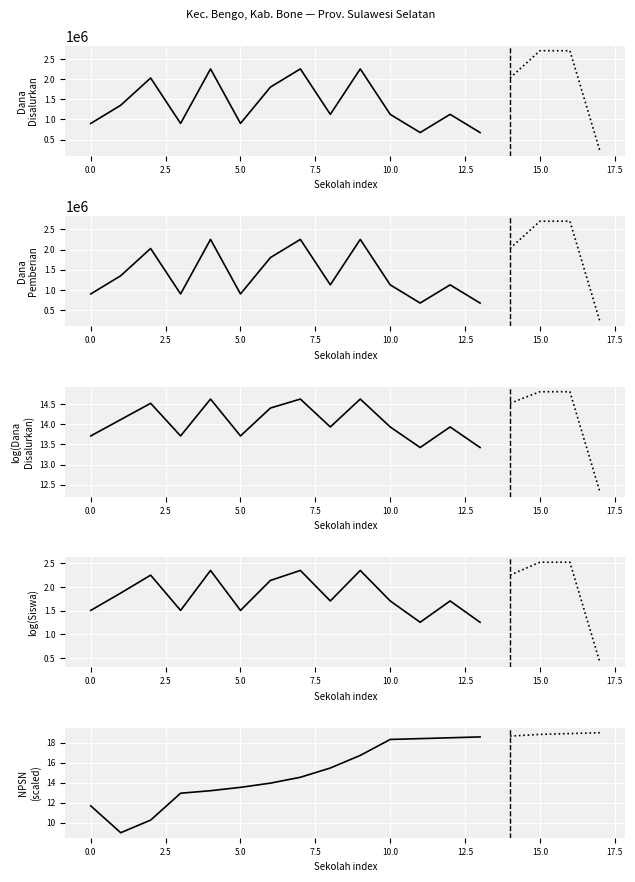

What is the minimum value shown in the chart?

1.3